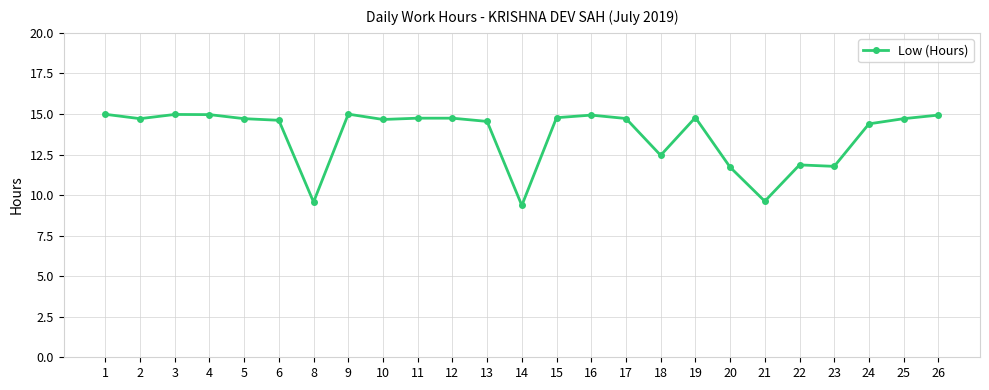

Approximately how many times larger is the value at 12 compared to 8?

1.5